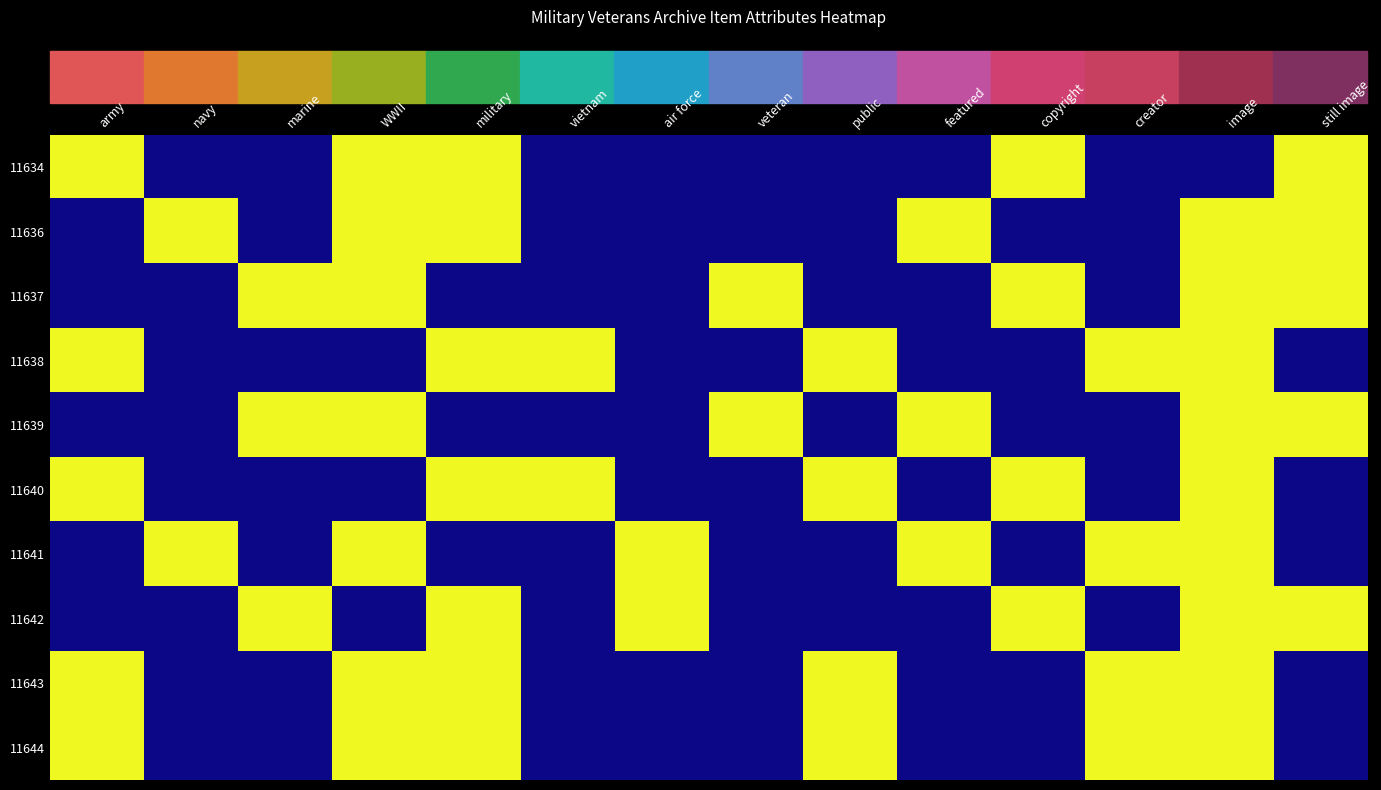

Which series has the largest range (max minus min)?

11634